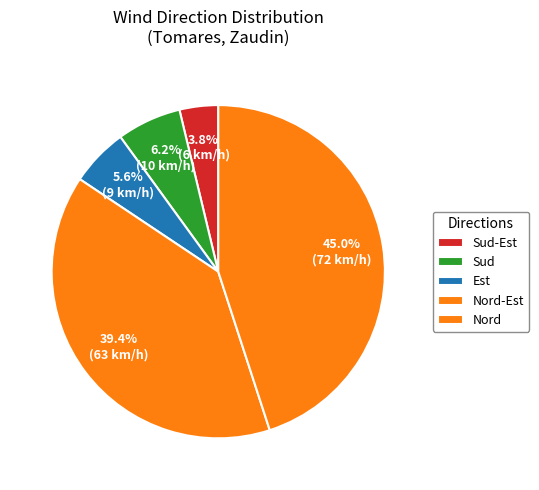

True or false: Sud-Est accounts for 4% of the total.

True